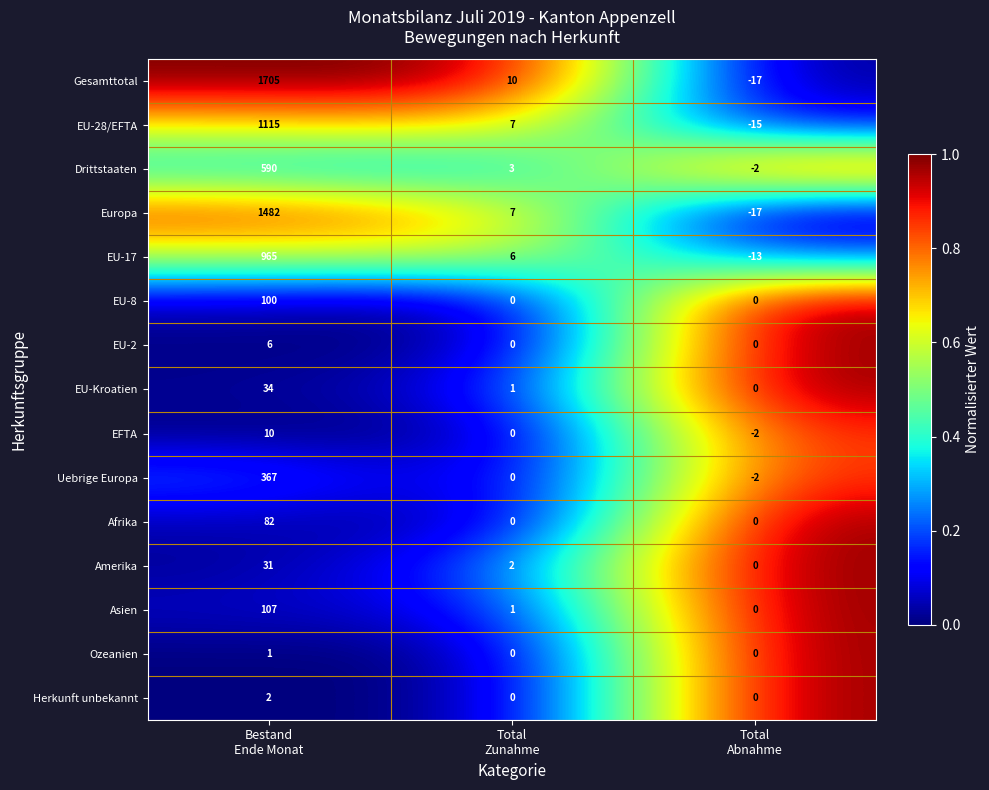

What is the average value of the EU-17 series?

319